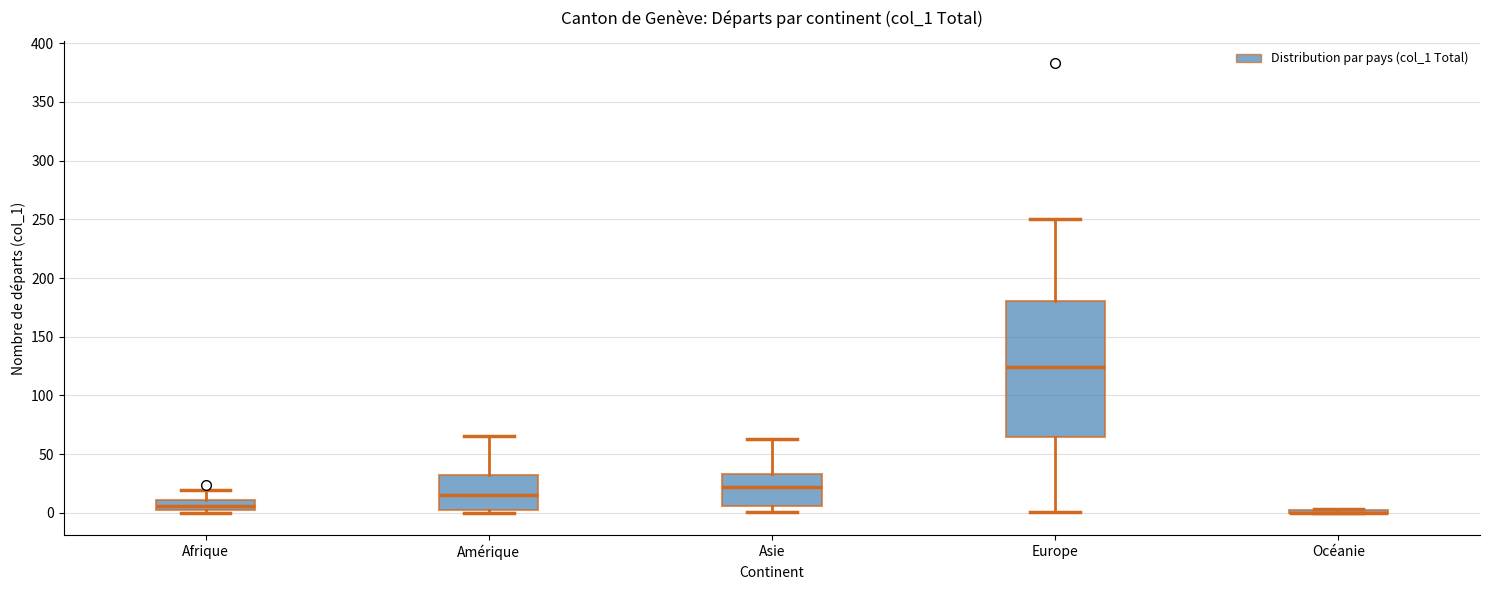

Which box is the tallest, from its lower edge to its upper edge?

Europe